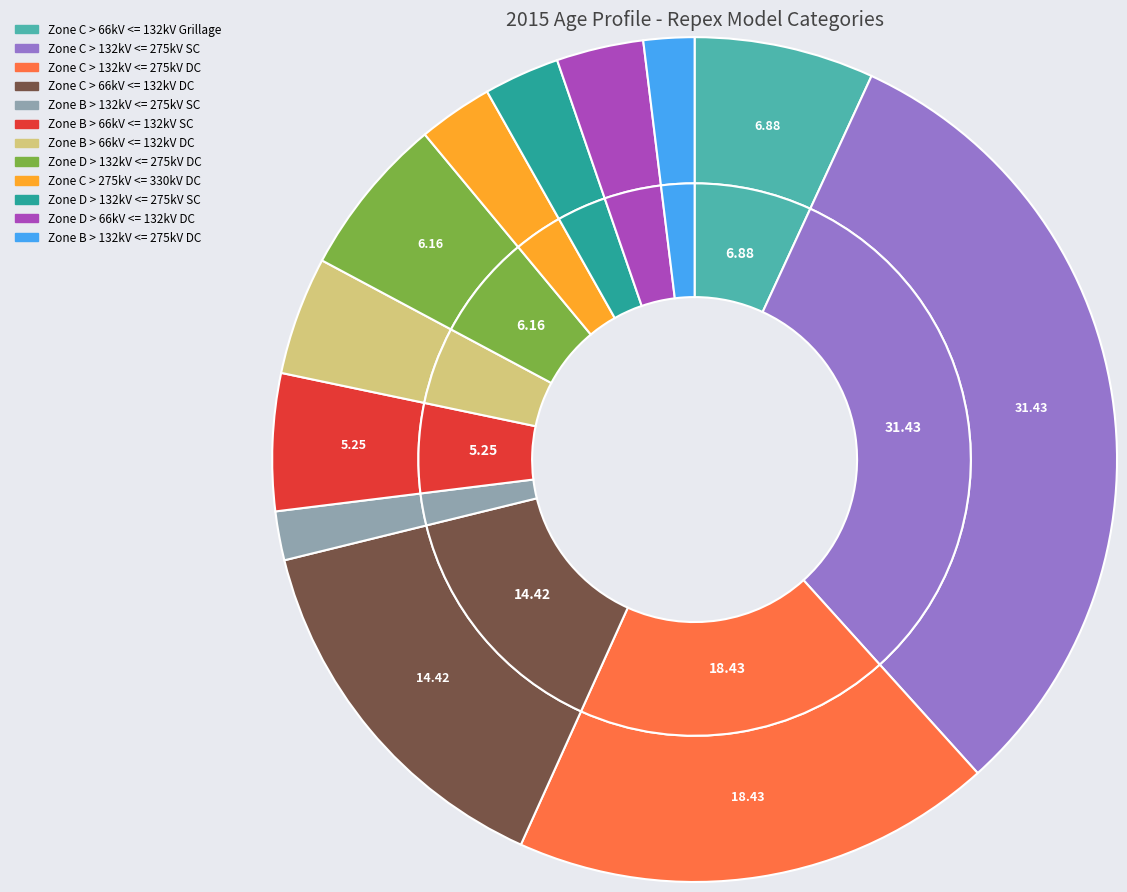

Is it true that Zone C > 132kV <= 275kV (Multi Cct: FALSE) is 31% of the pie?

True